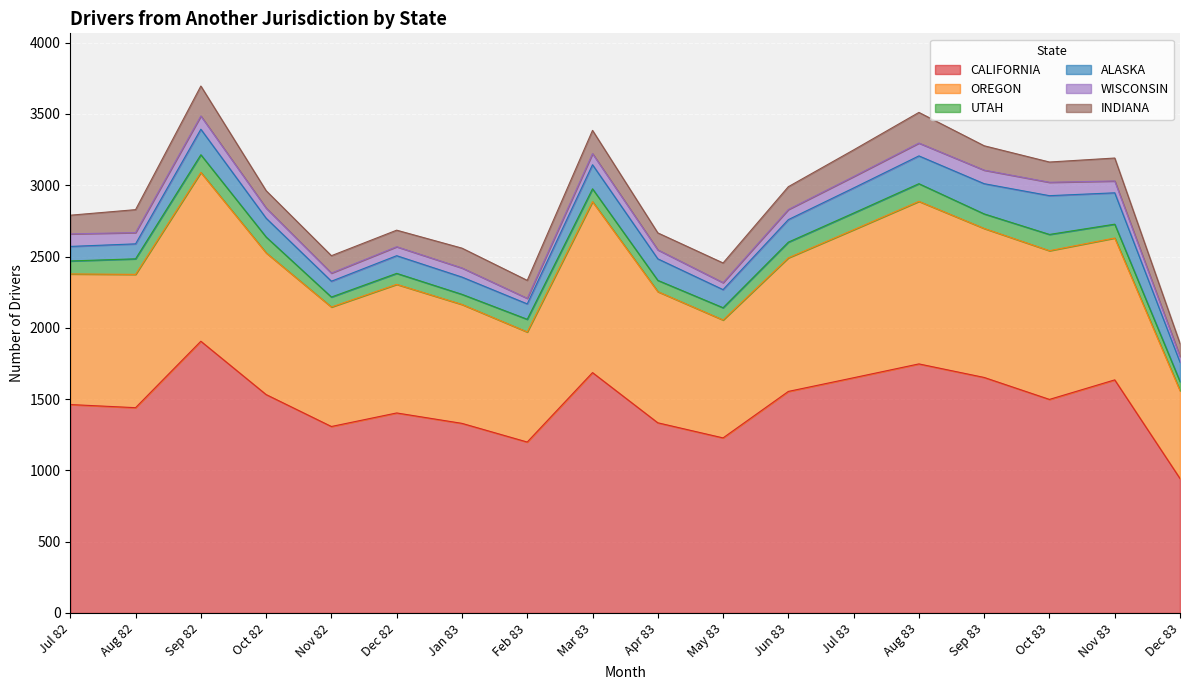

Which series has the widest spread of values?

CALIFORNIA